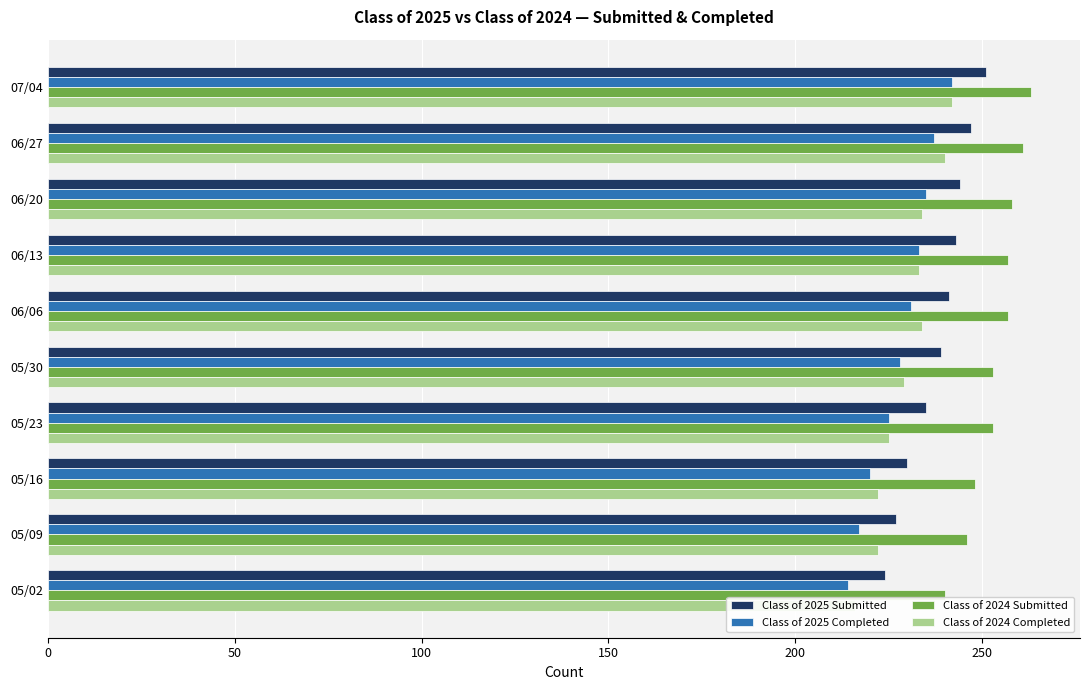

How many data points in Class of 2025 Submitted are above 241?

4